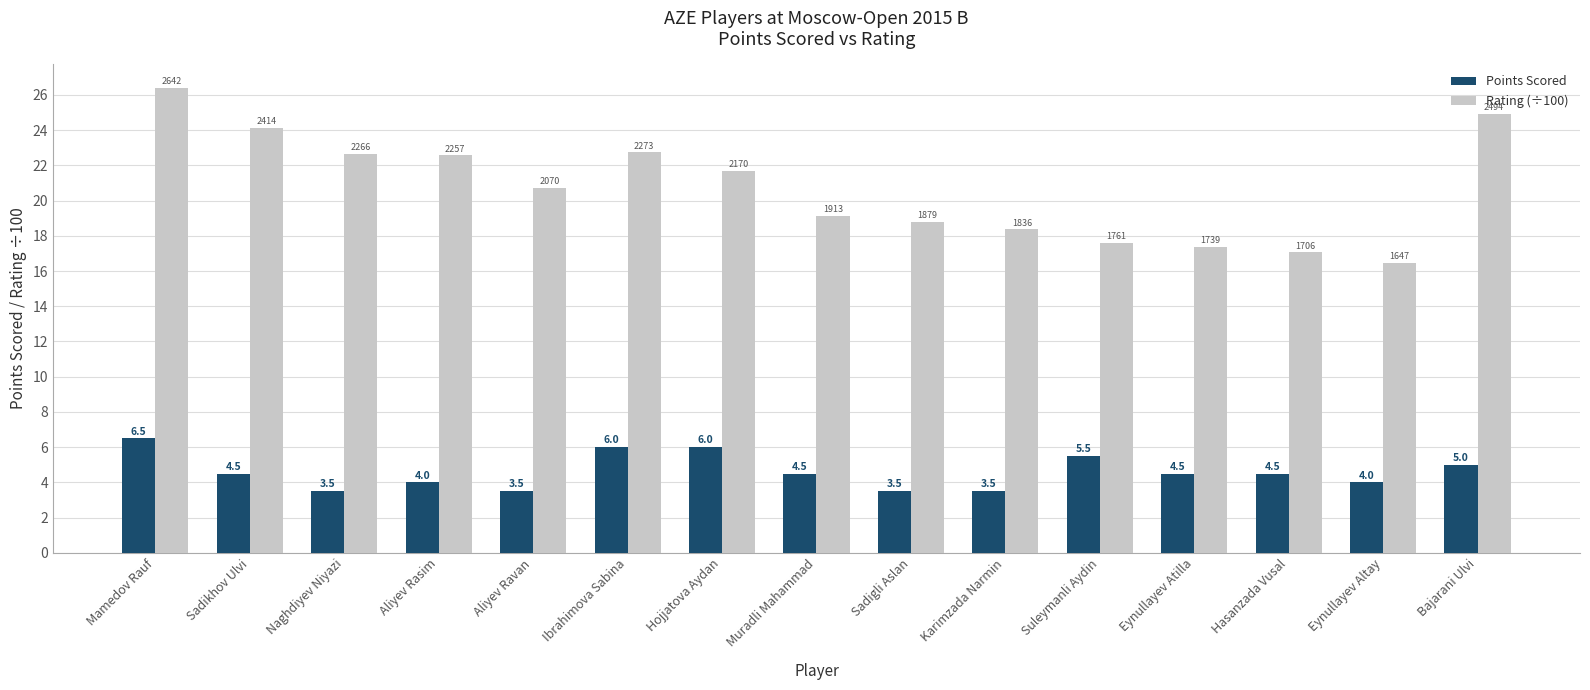

What is the difference between the second highest and second lowest values in the Points Scored series?

2.5